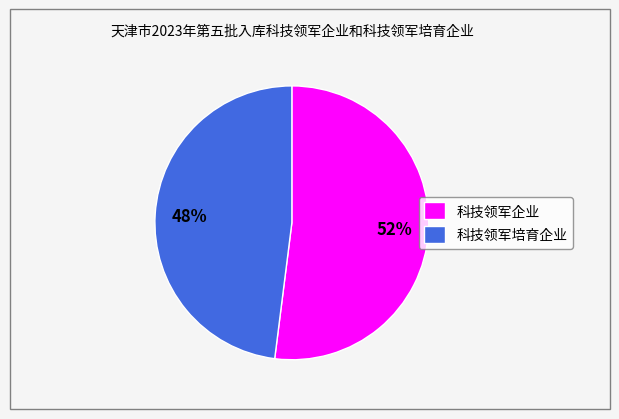

The 科技领军培育企业 slice represents 35% of the pie. True or false?

False